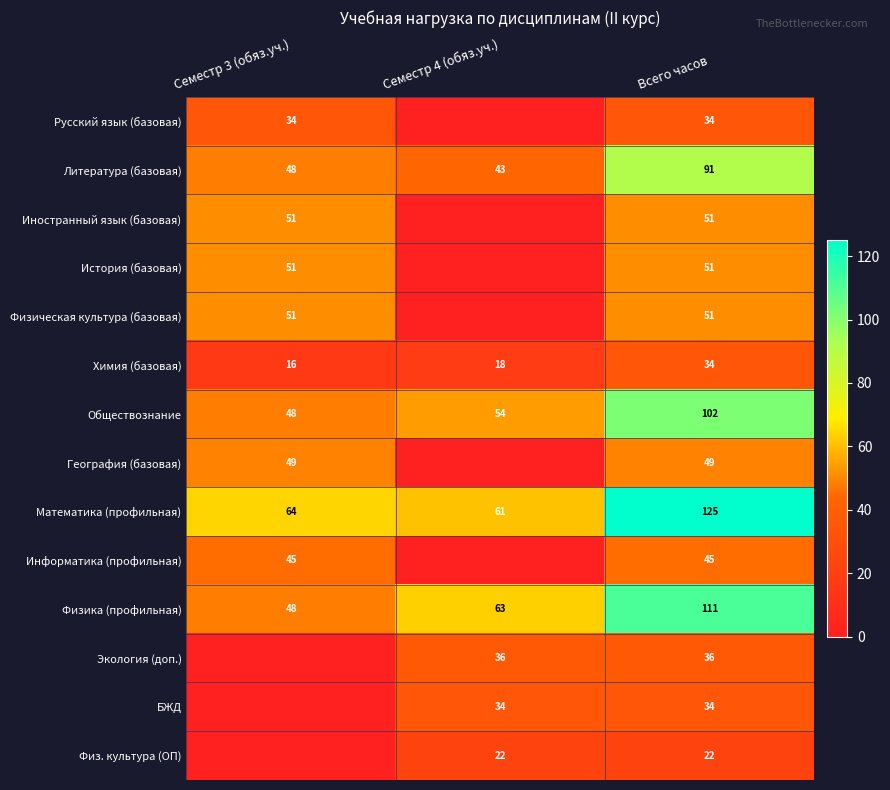

True or false: География (базовая) has a value of 78 at Семестр 3 (обяз.уч.).

False